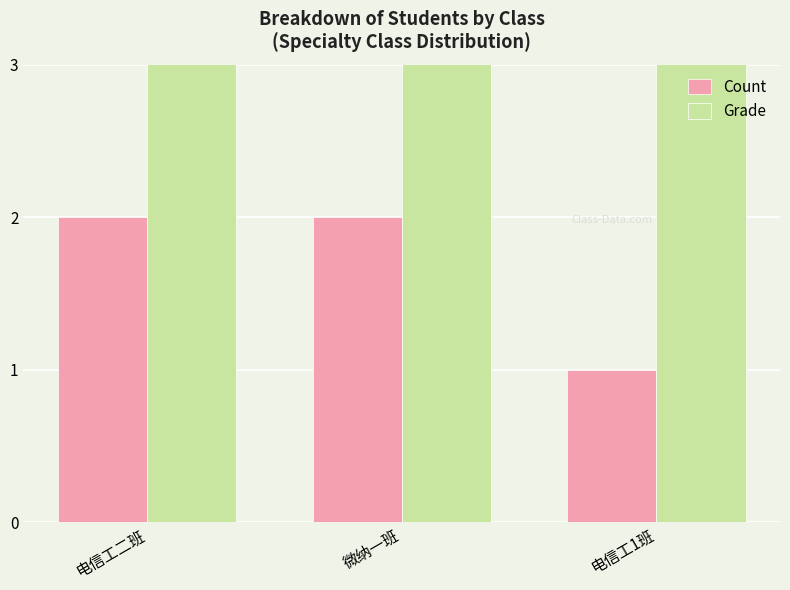

The value of Count at 电信工1班 is 1. True or false?

True